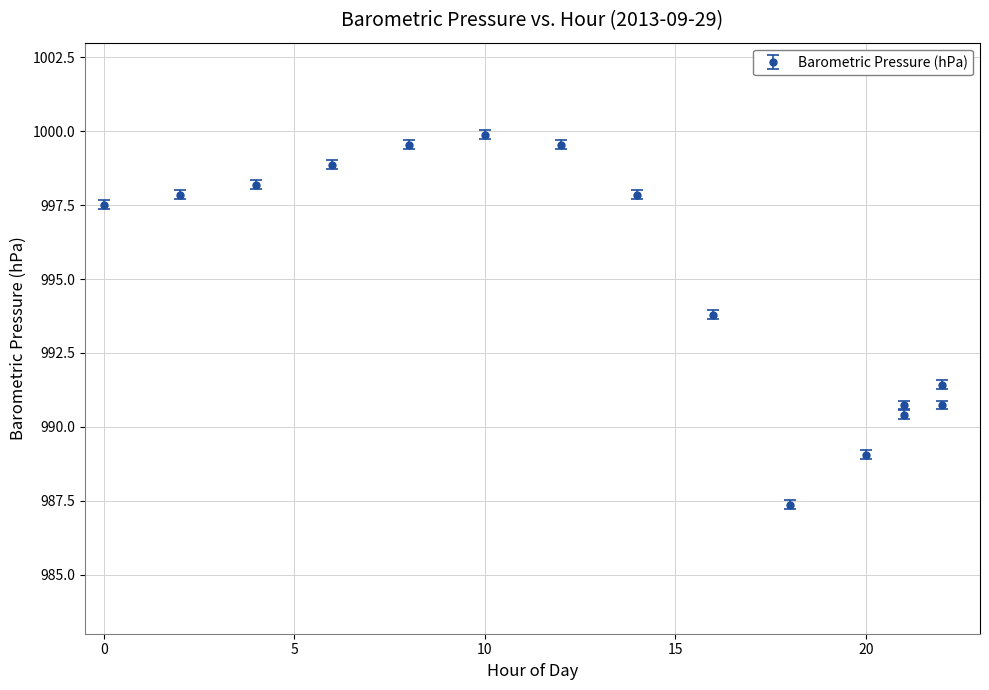

What is the difference between the maximum and minimum values?

12.5